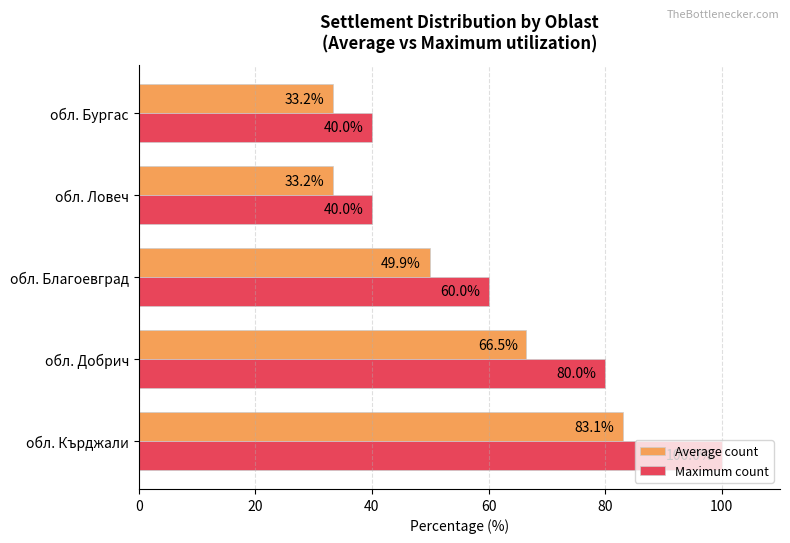

List the series in order of their overall mean, highest first.

Maximum count, Average count